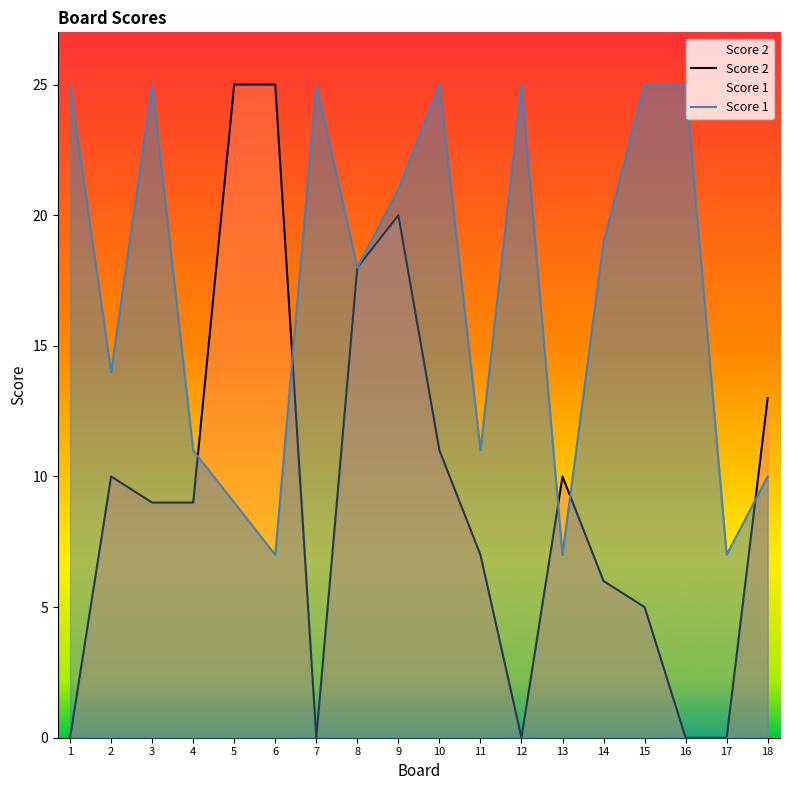

How many data points in Score 2 are above 9?

8